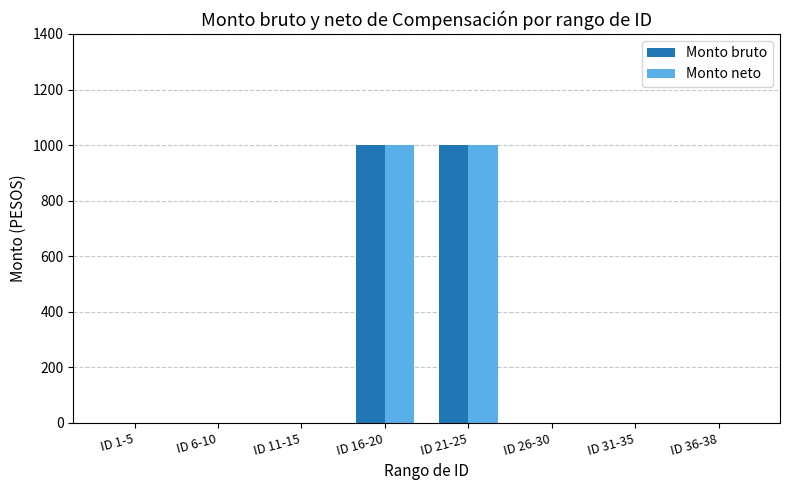

How many groups of bars are there?

8